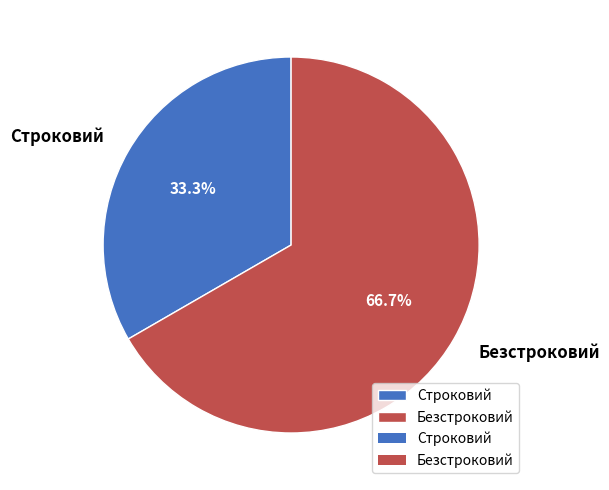

Count the number of slices in the pie.

2